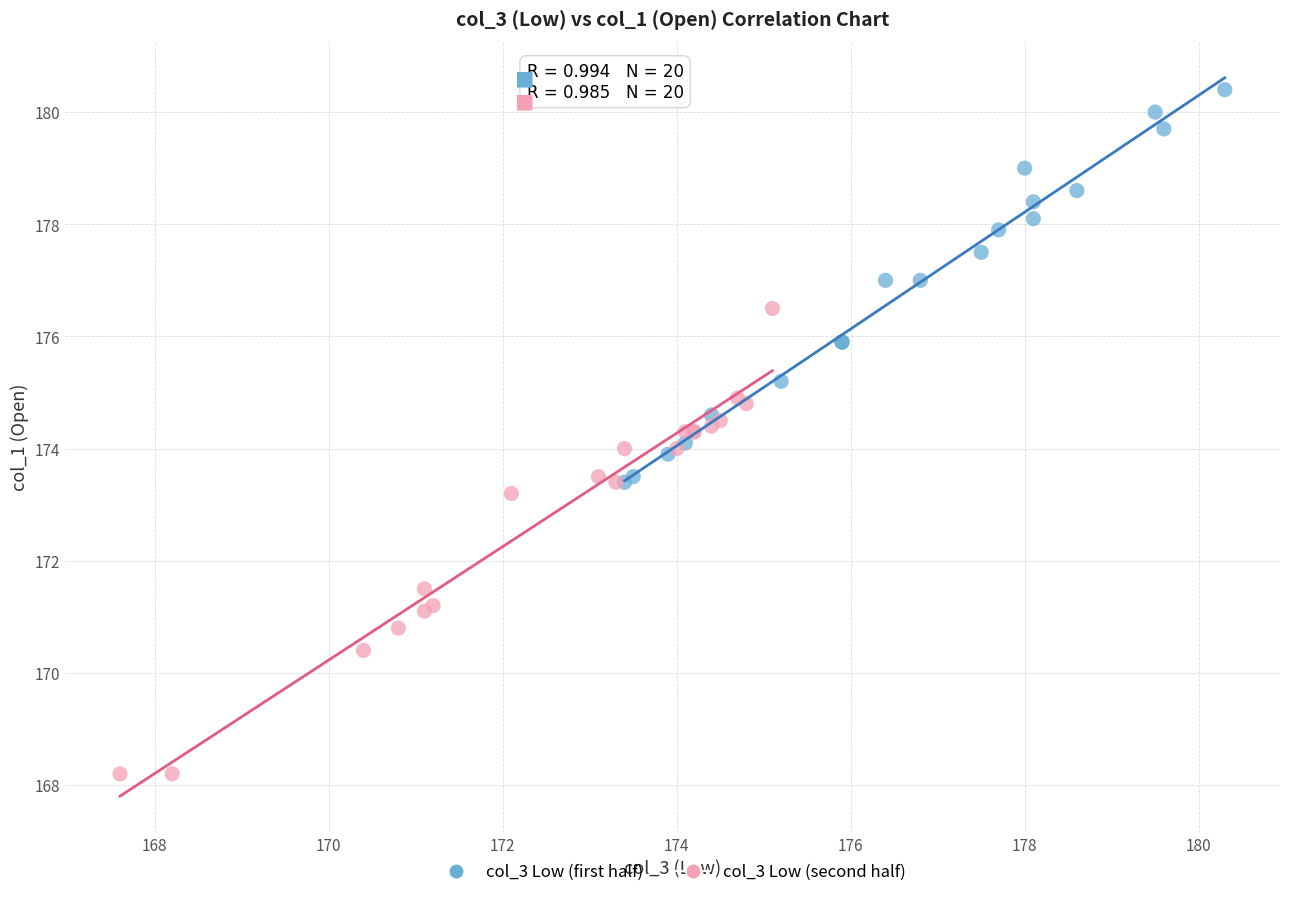

Which series reaches the maximum Y coordinate?

col_3 Low (first half)